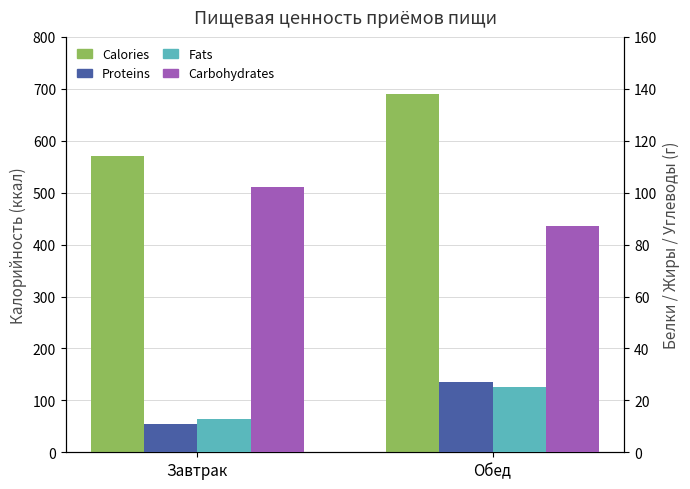

True or false: Proteins has a value of 11 at Завтрак.

True